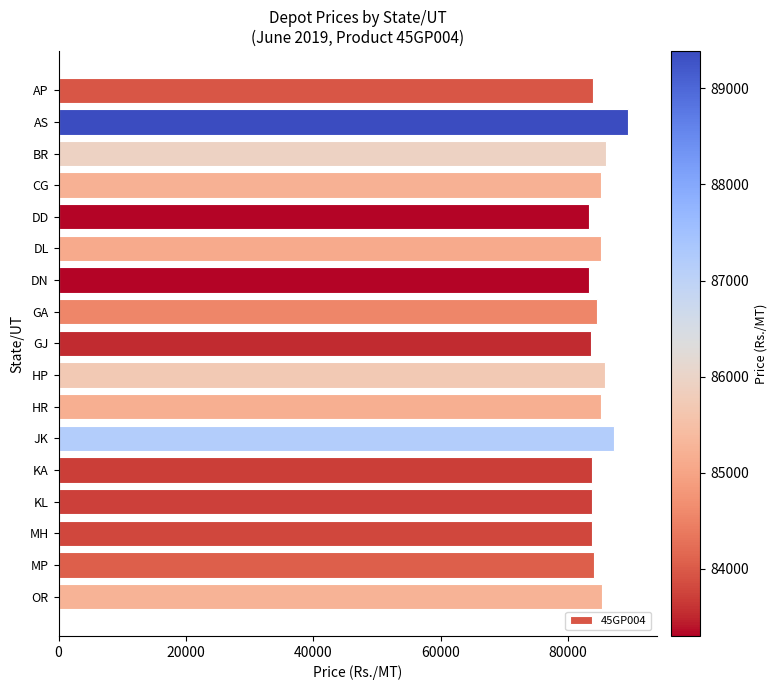

What is the difference between the maximum and second lowest values?

6090